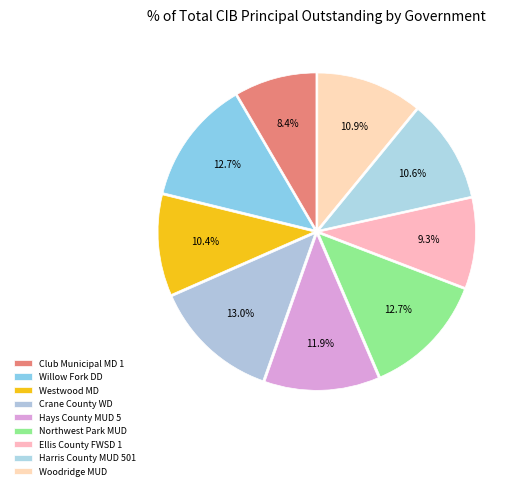

Rank the categories by value from lowest to highest.

Club Municipal Management District 1, Ellis County FWSD 1, Westwood Management District, Harris County MUD 501, Woodridge MUD, Hays County MUD 5, Northwest Park MUD, Willow Fork DD, Crane County WD